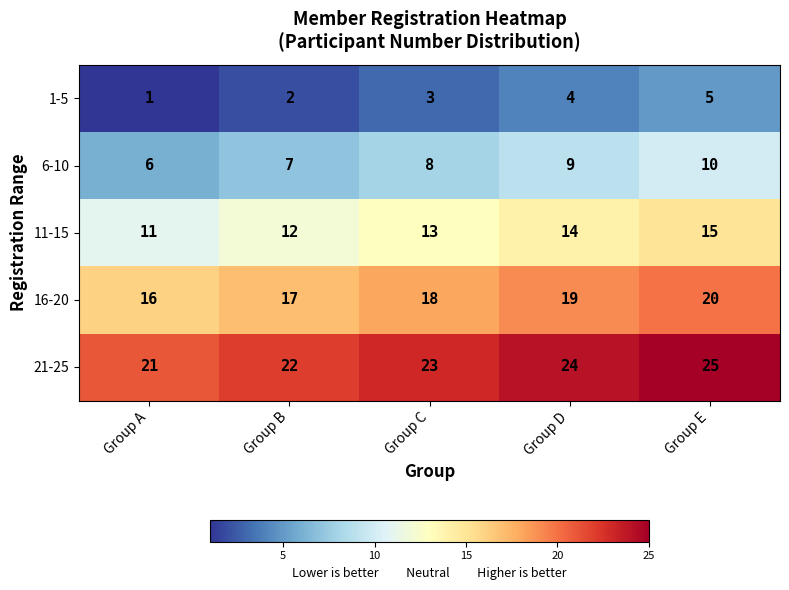

At which category does the chart reach its peak across all series?

Group E